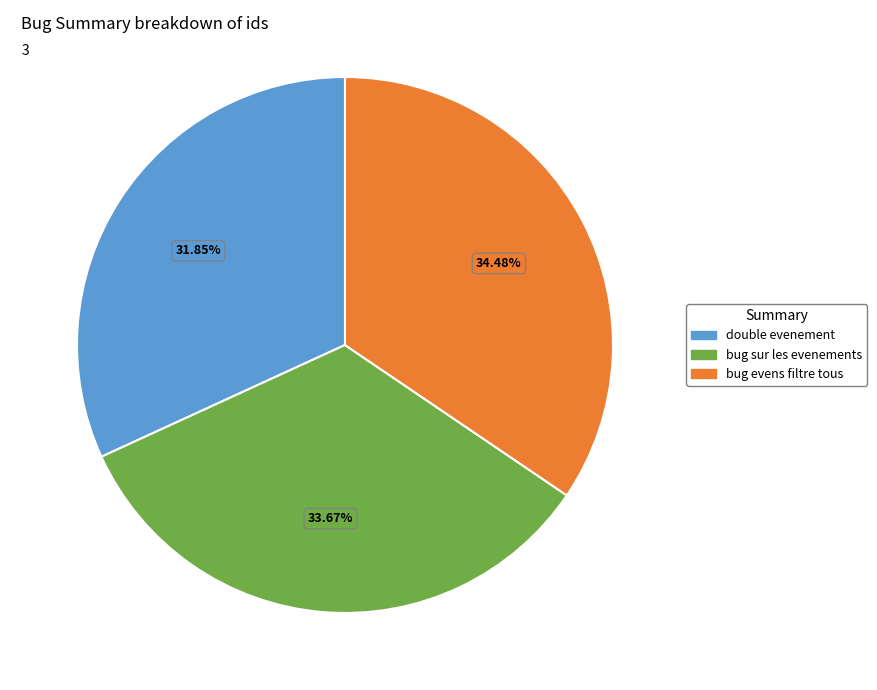

Which category has the smallest portion of the pie?

double evenement